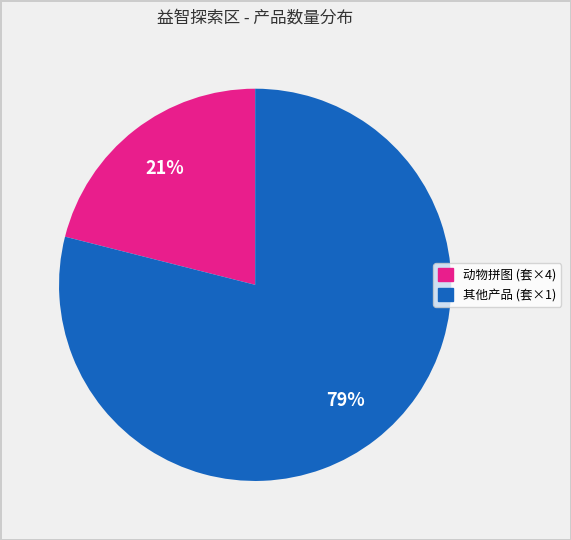

To the nearest percent, what is the average slice percentage?

50%